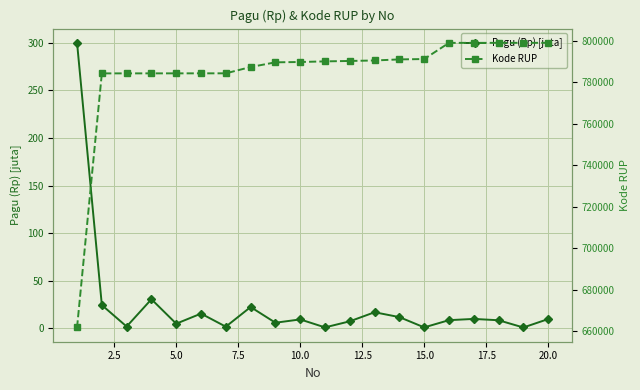

What is the minimum value shown in the chart?

1.0